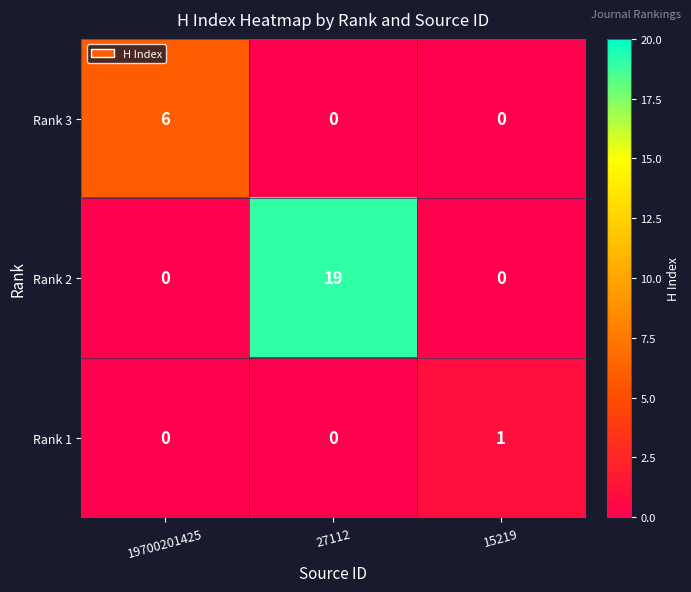

The value of Rank 1 at 27112 is 0. True or false?

True